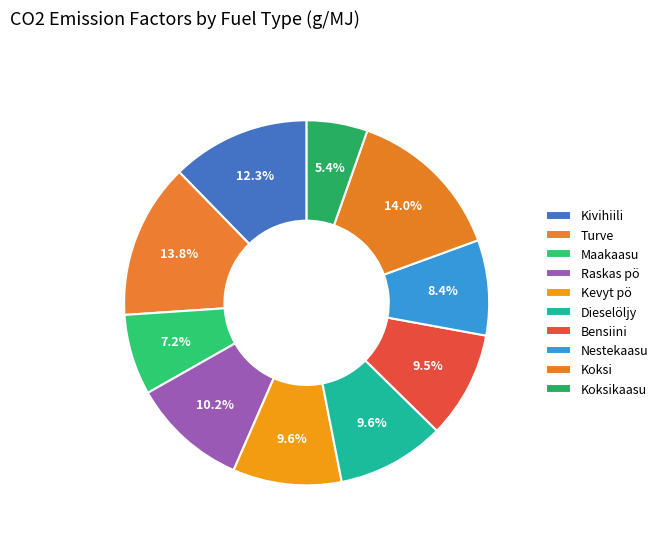

How many segments does this pie chart have?

10